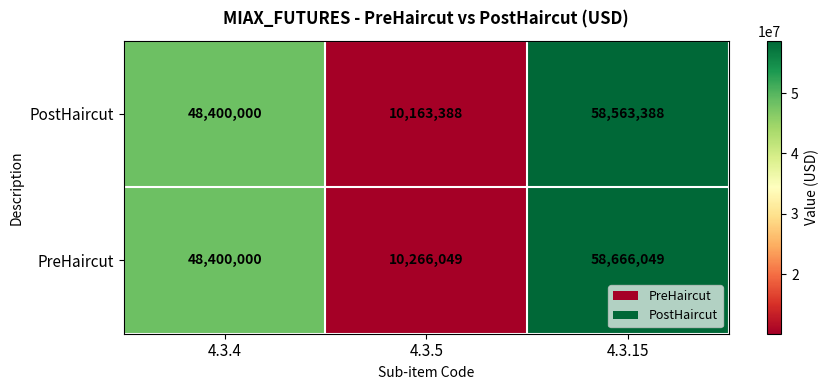

Which series changed the most between 4.3.4 and 4.3.15?

PreHaircut